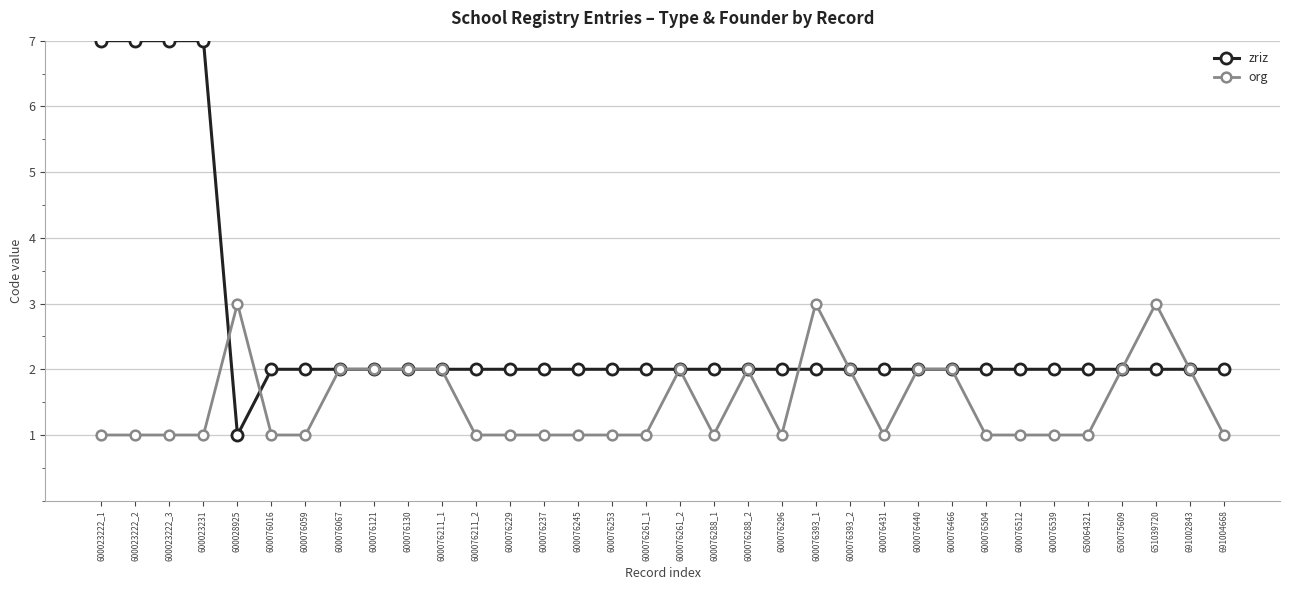

Is the value of zriz at 600023222_2 greater than the value of org at 600023231?

Yes